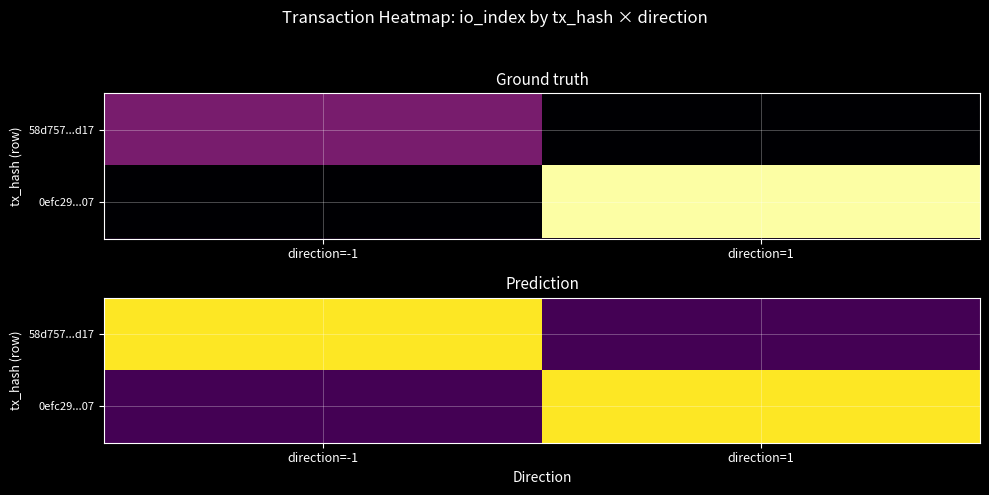

How many distinct data groups are displayed?

2